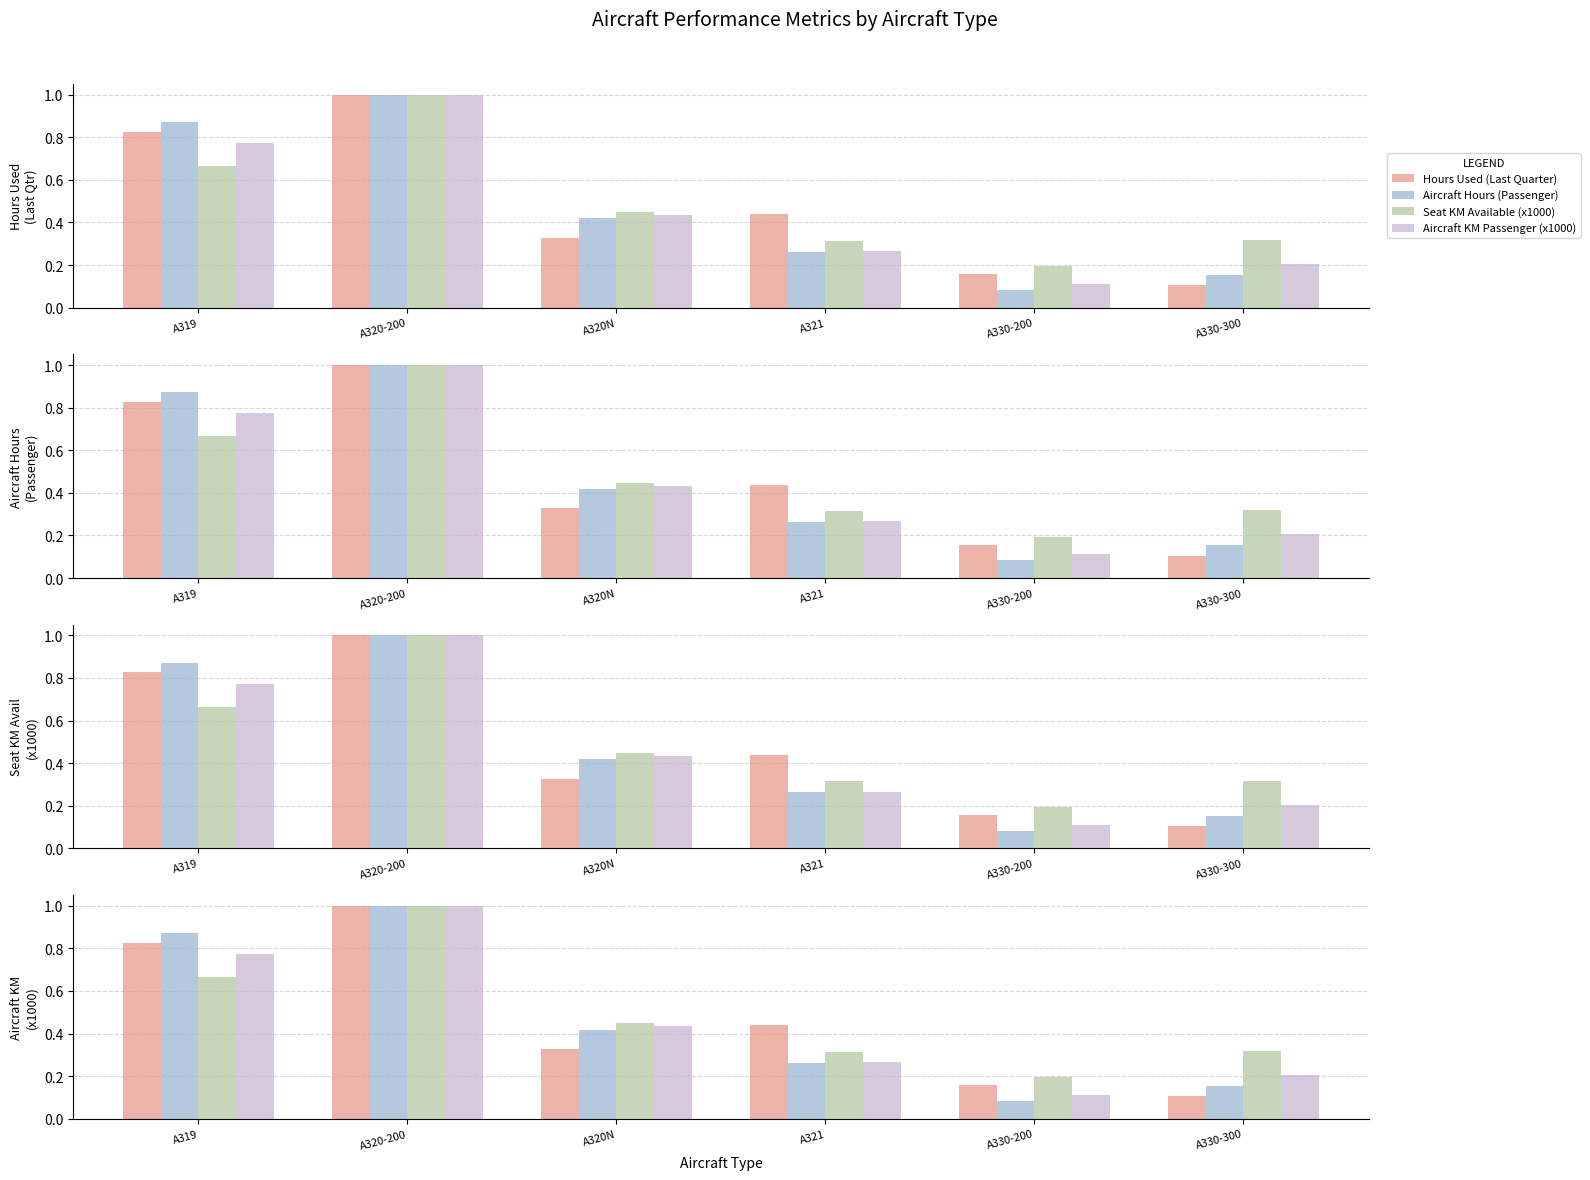

At which label does Hours Used (Last Quarter) reach its minimum?

A330-300